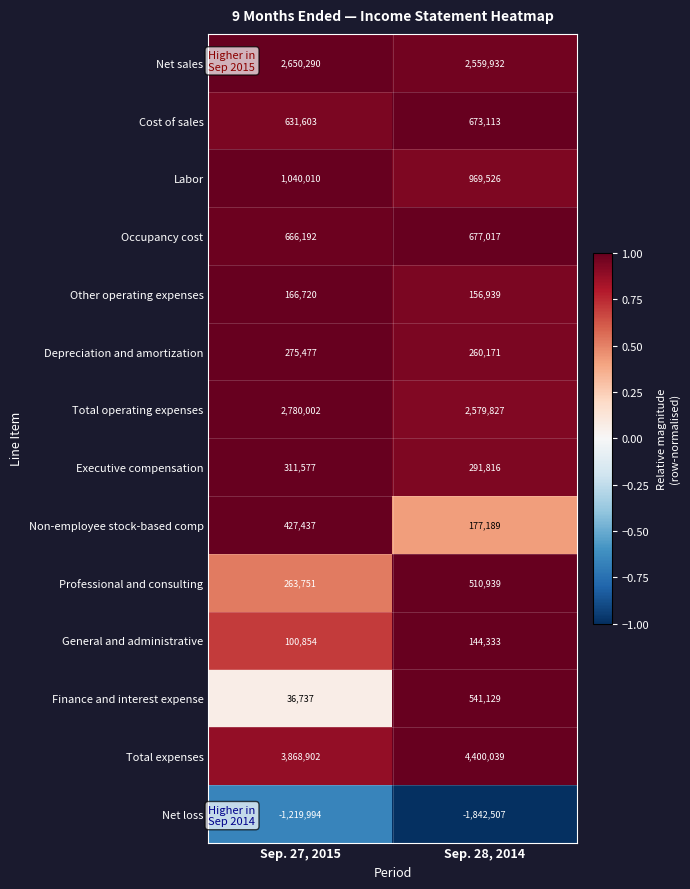

What is the difference between the General and administrative values at Sep. 28, 2014 and Sep. 27, 2015?

43479